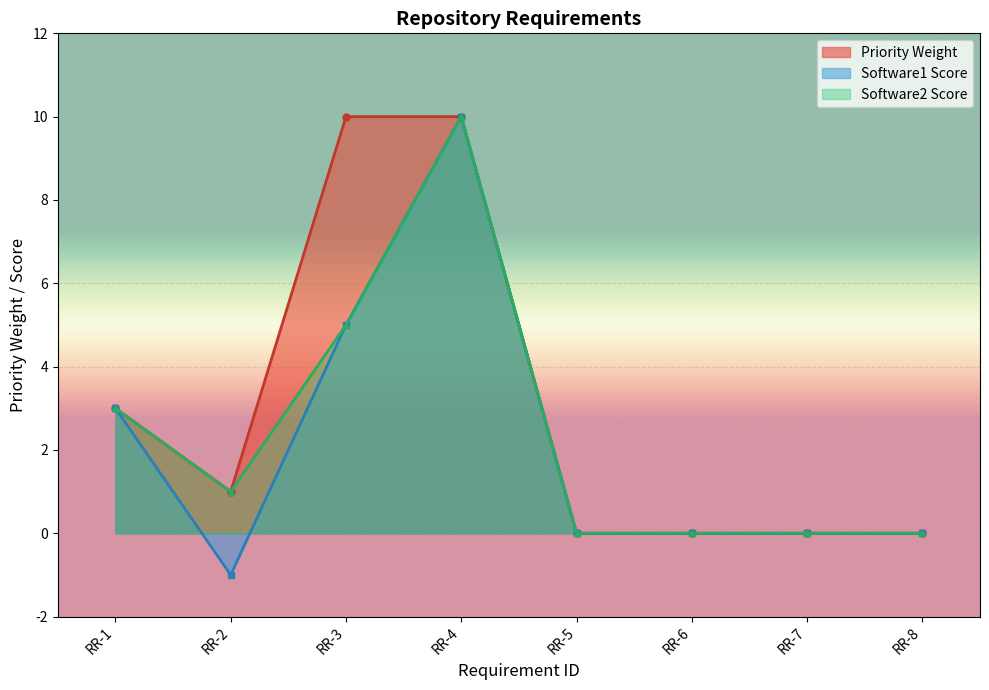

Where does the General series first go above 1?

RR-1